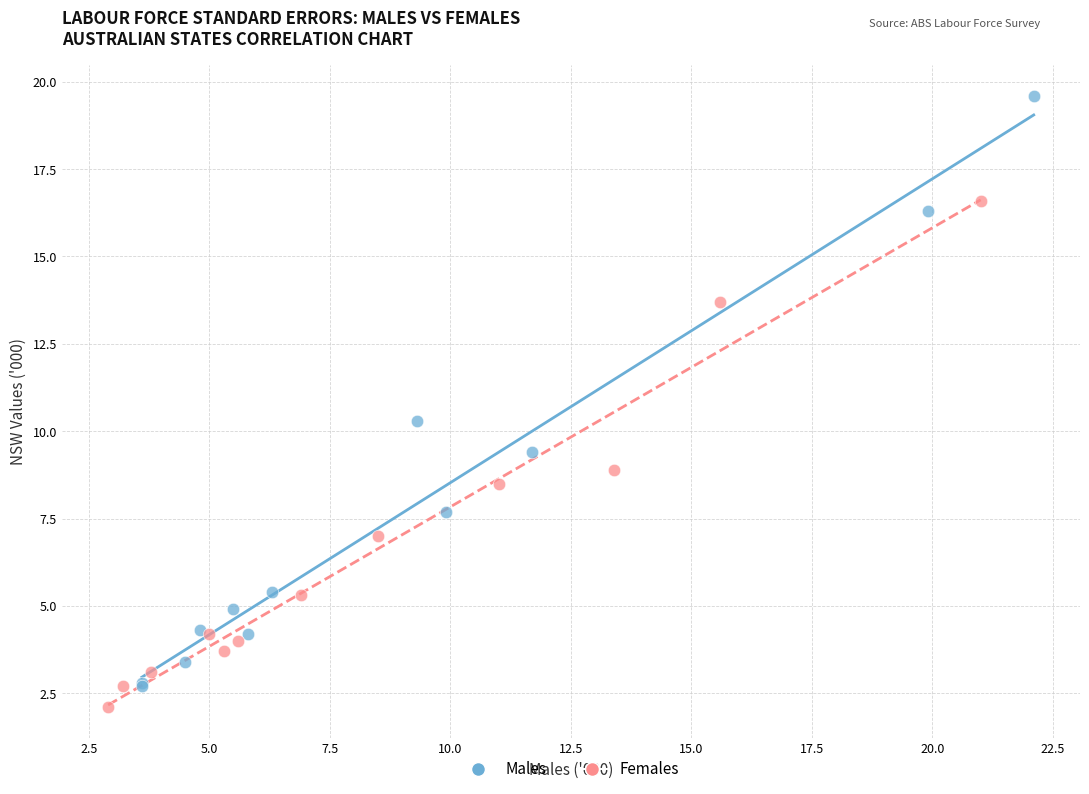

Which series contains the highest Y value?

Males